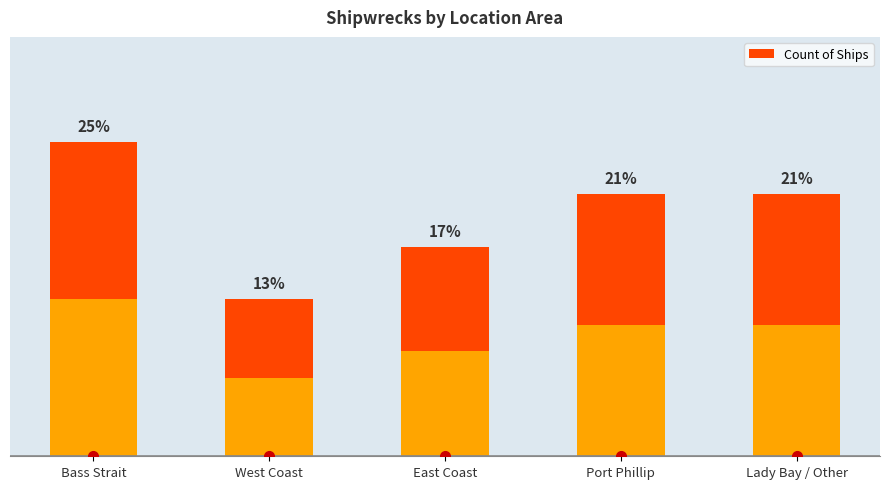

Reading left to right, transcribe all the data shown in this chart.

6	3	4	5	5